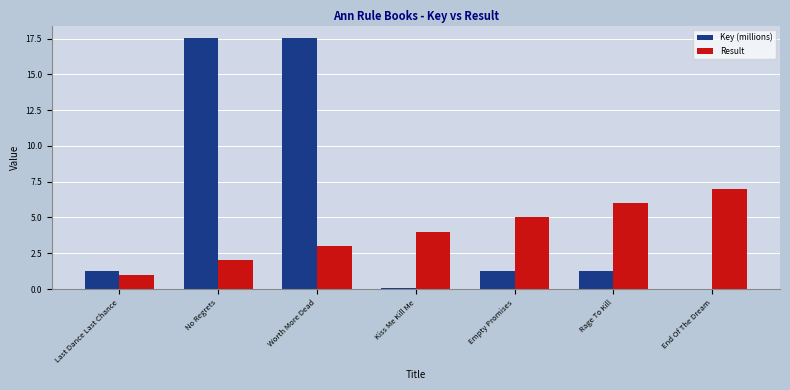

The value of Result at Rage To Kill is 6.0. True or false?

True